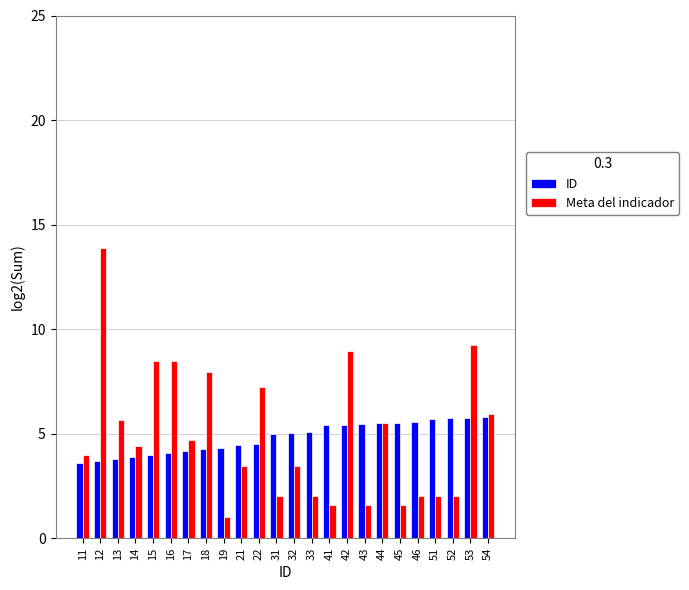

What is the sum of all Meta del indicador values?

117.1